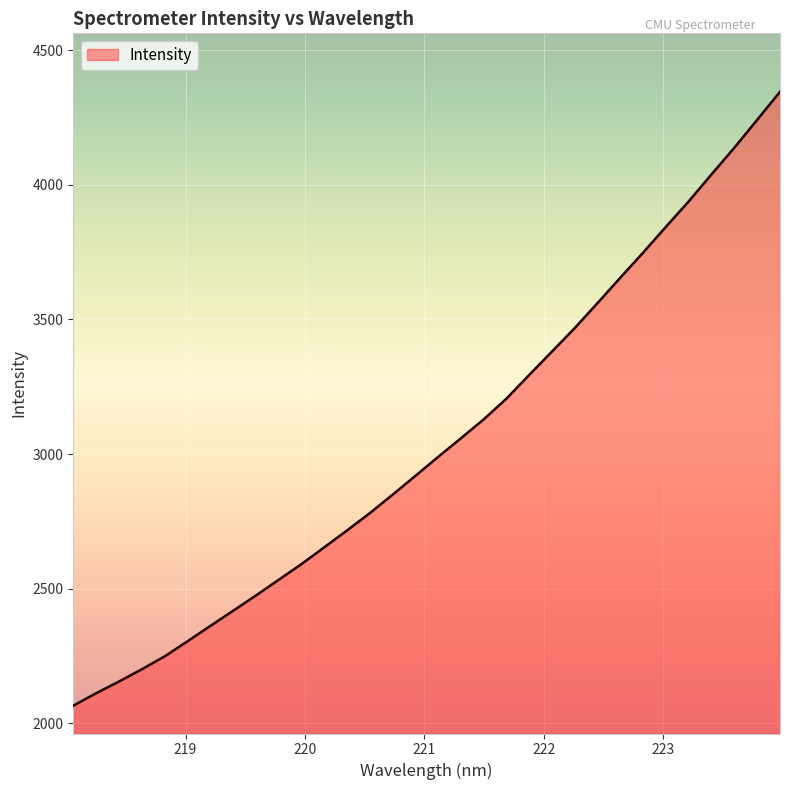

What is the smallest value displayed?

2065.4